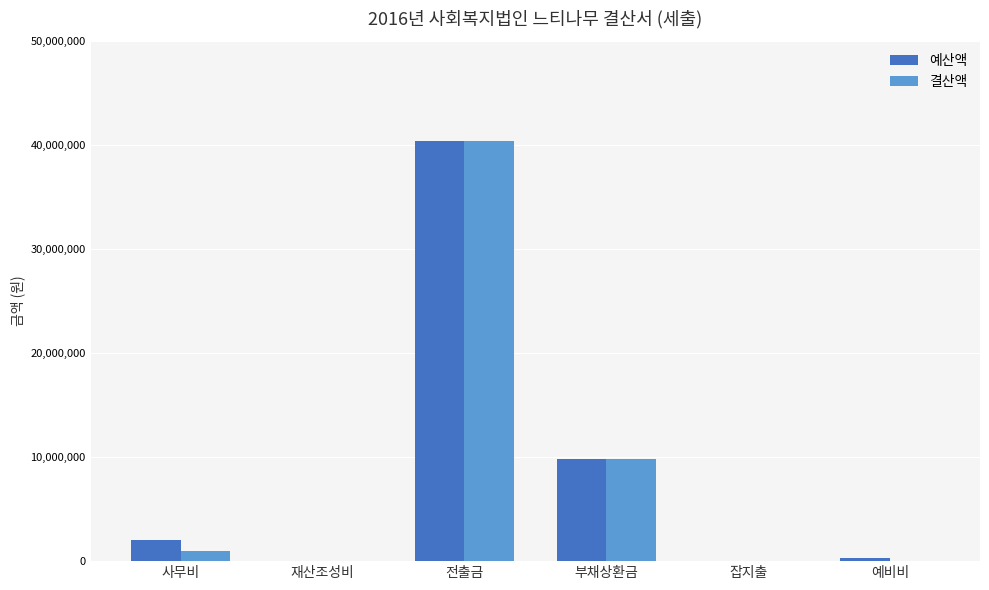

How many distinct data groups are displayed?

2